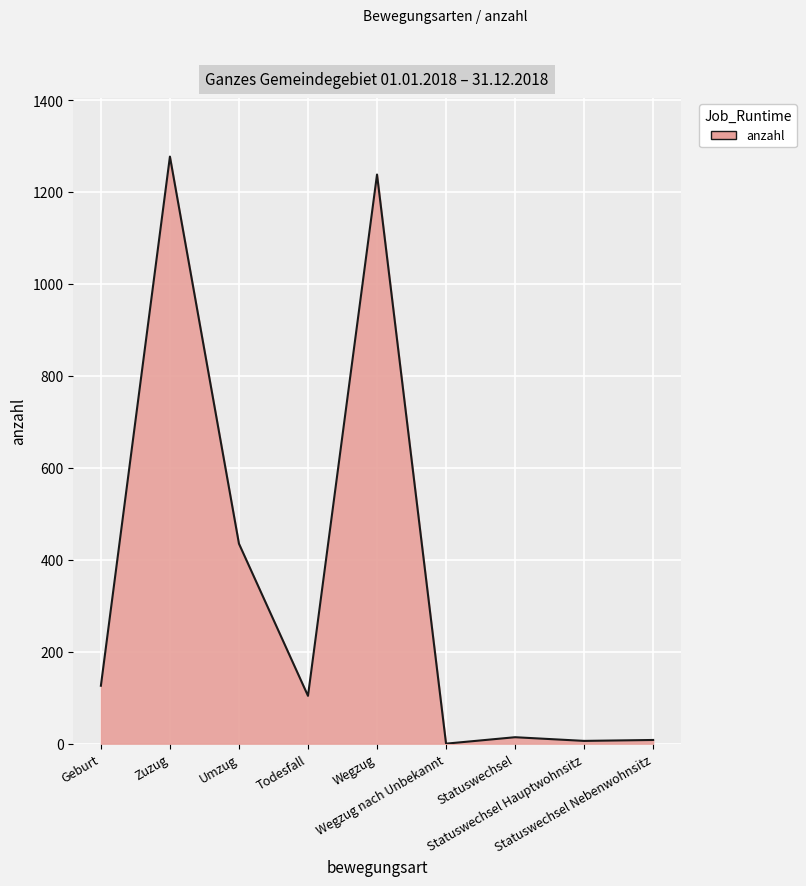

At which label does the data first exceed 104?

Geburt